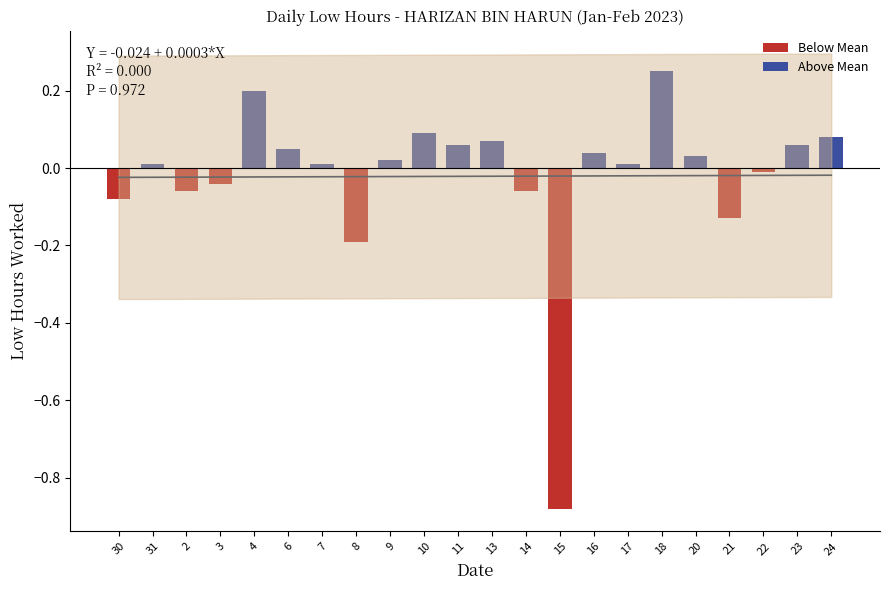

Which has a higher value, 7 or 11?

11